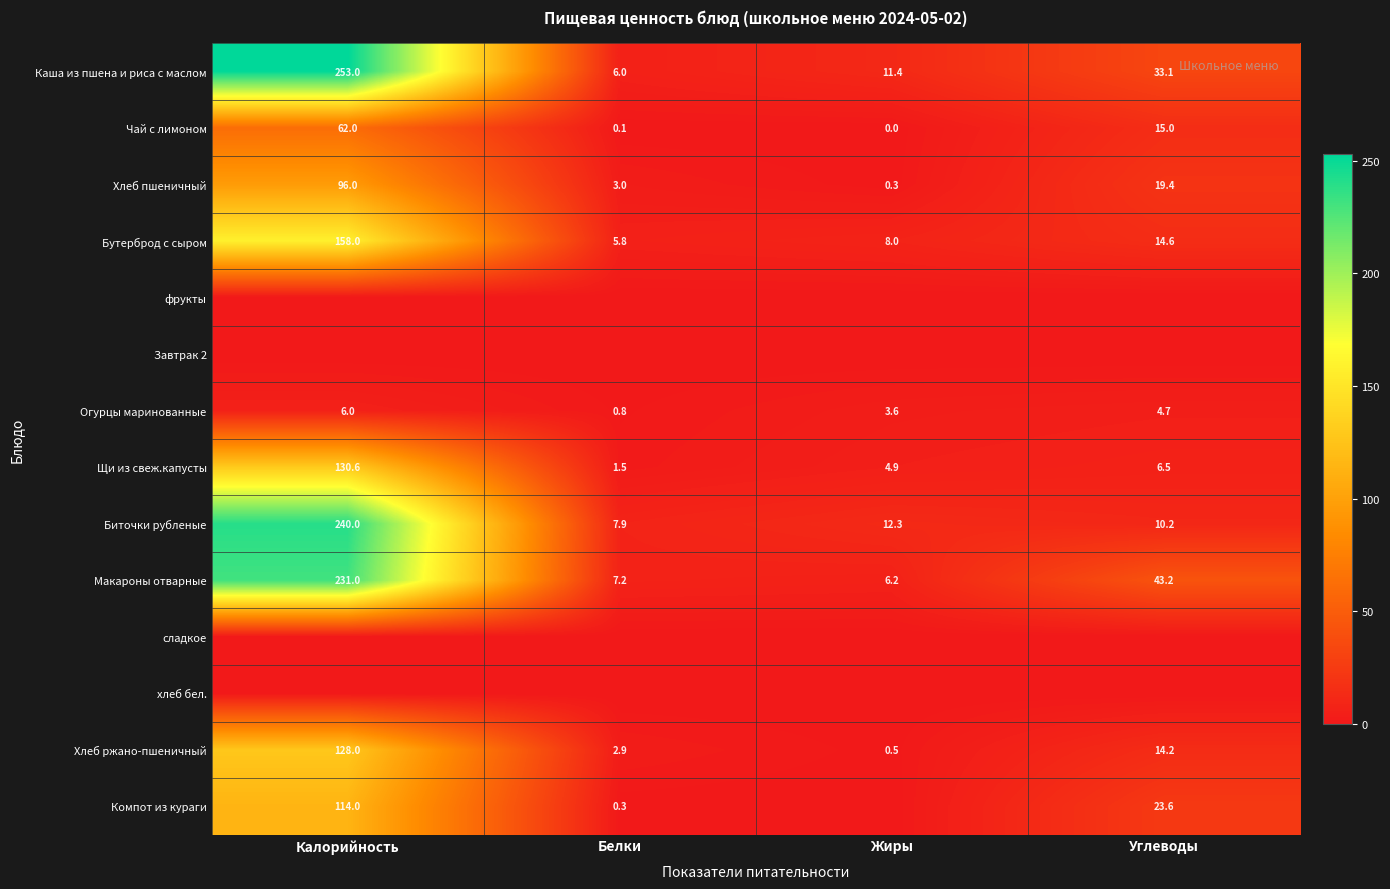

What is the difference between the Хлеб пшеничный values at Белки and Жиры?

2.7